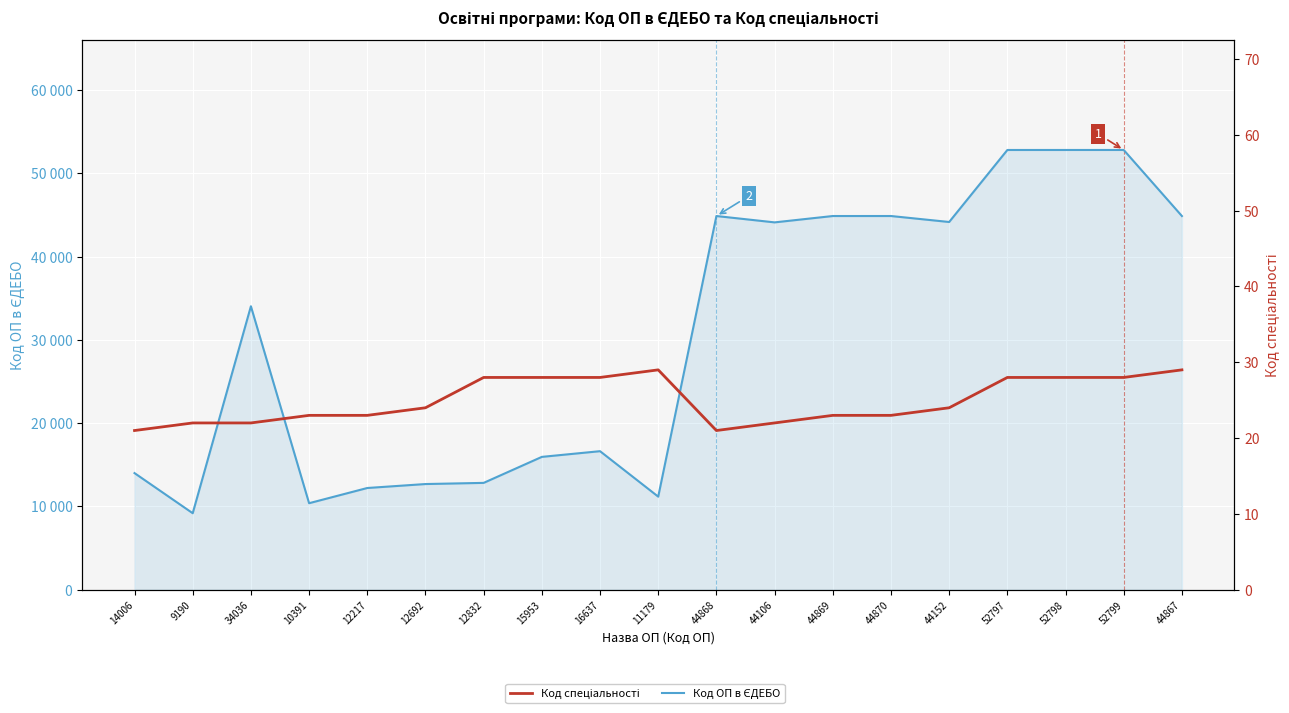

What is the maximum value shown in the chart?

52799